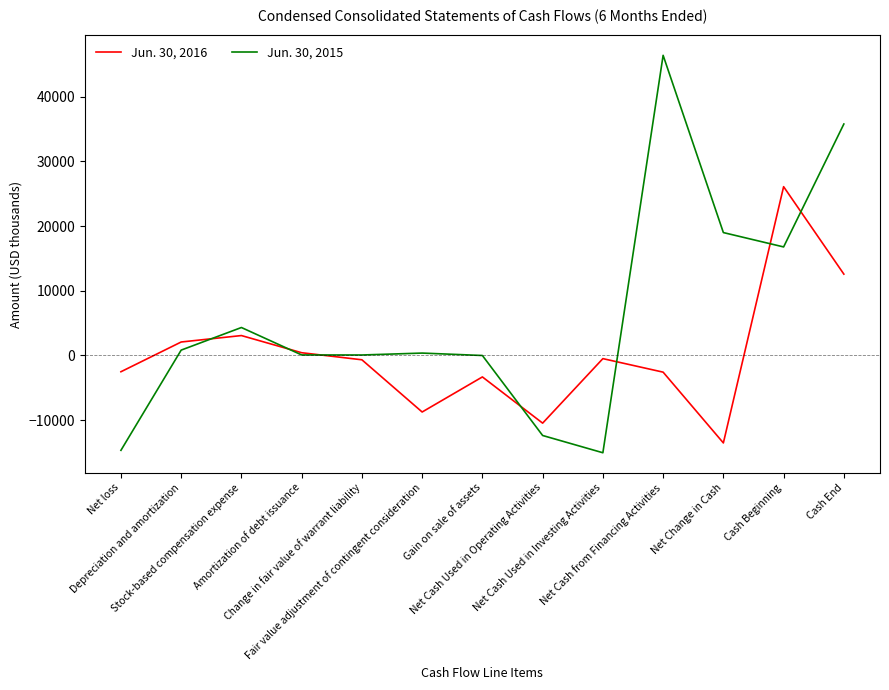

How many interior local peaks does the Jun. 30, 2016 series have?

4